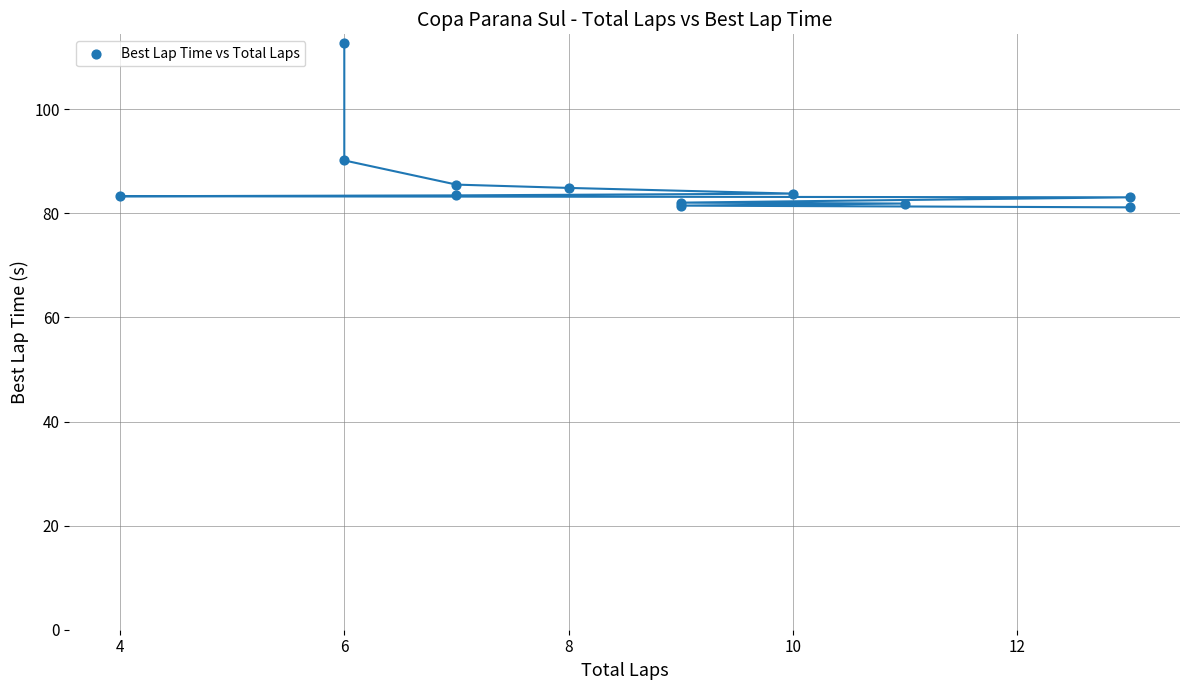

What Y value in the scatter plot is closest to 96?

90.2